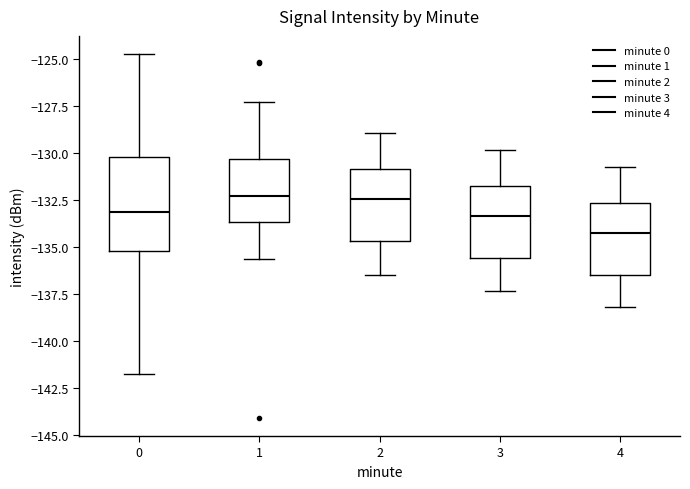

Reading left to right, transcribe this box plot: for each box, give where its median line is, the range the box spans, and where its two whiskers end, as read against the y-axis. The values are not printed on the chart, so give them approximately, as read against the axis.

0: median -133.0, box -135.0 to -130.0, whiskers -141.5 to -124.5
1: median -132.0, box -133.5 to -130.5, whiskers -135.5 to -127.5
2: median -132.5, box -134.5 to -131.0, whiskers -136.5 to -129.0
3: median -133.5, box -135.5 to -131.5, whiskers -137.5 to -130.0
4: median -134.0, box -136.5 to -132.5, whiskers -138.0 to -130.5